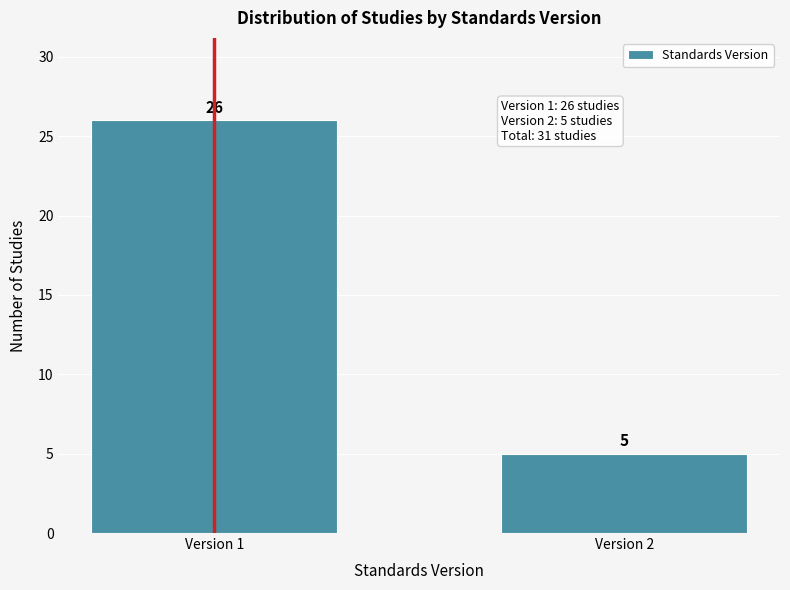

Reading left to right, extract all data points from this chart.

26	5